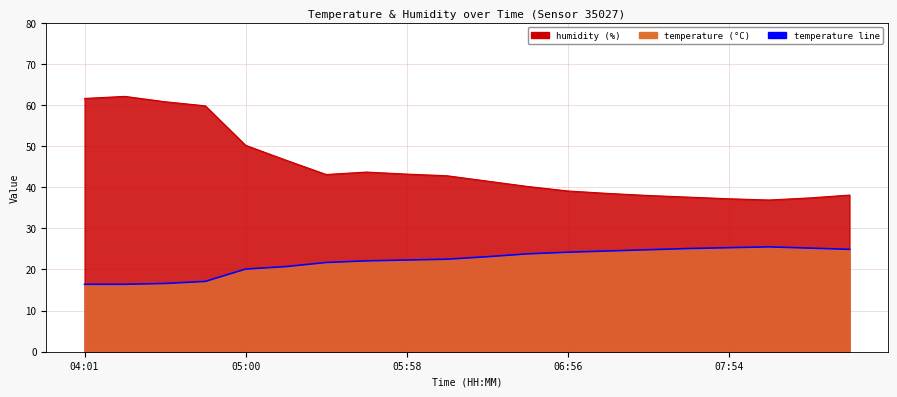

What is the difference between the values at 9 and 16?

2.8